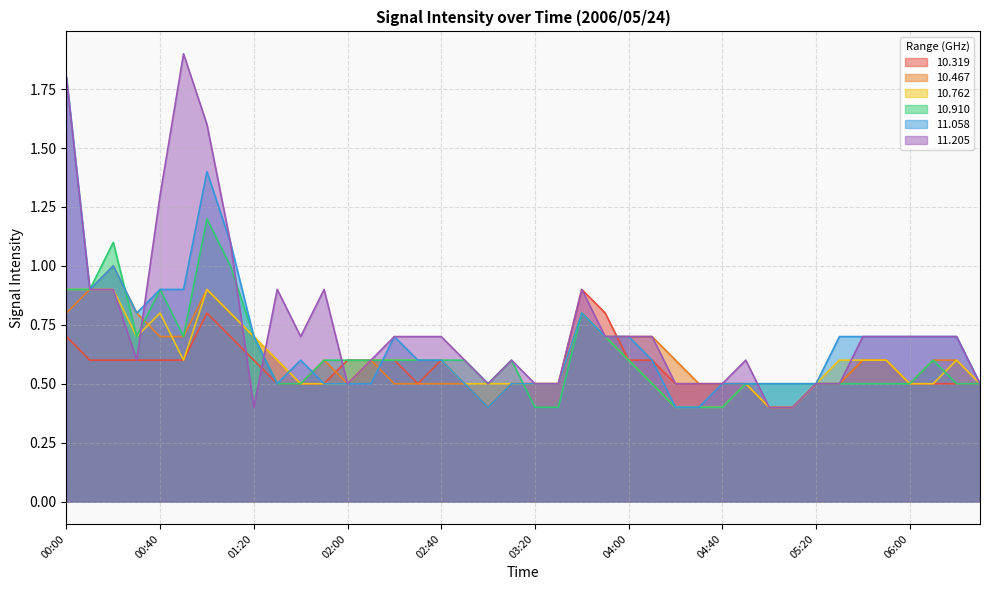

What are all the series names shown in the legend?

10.319, 10.467, 10.762, 10.910, 11.058, 11.205